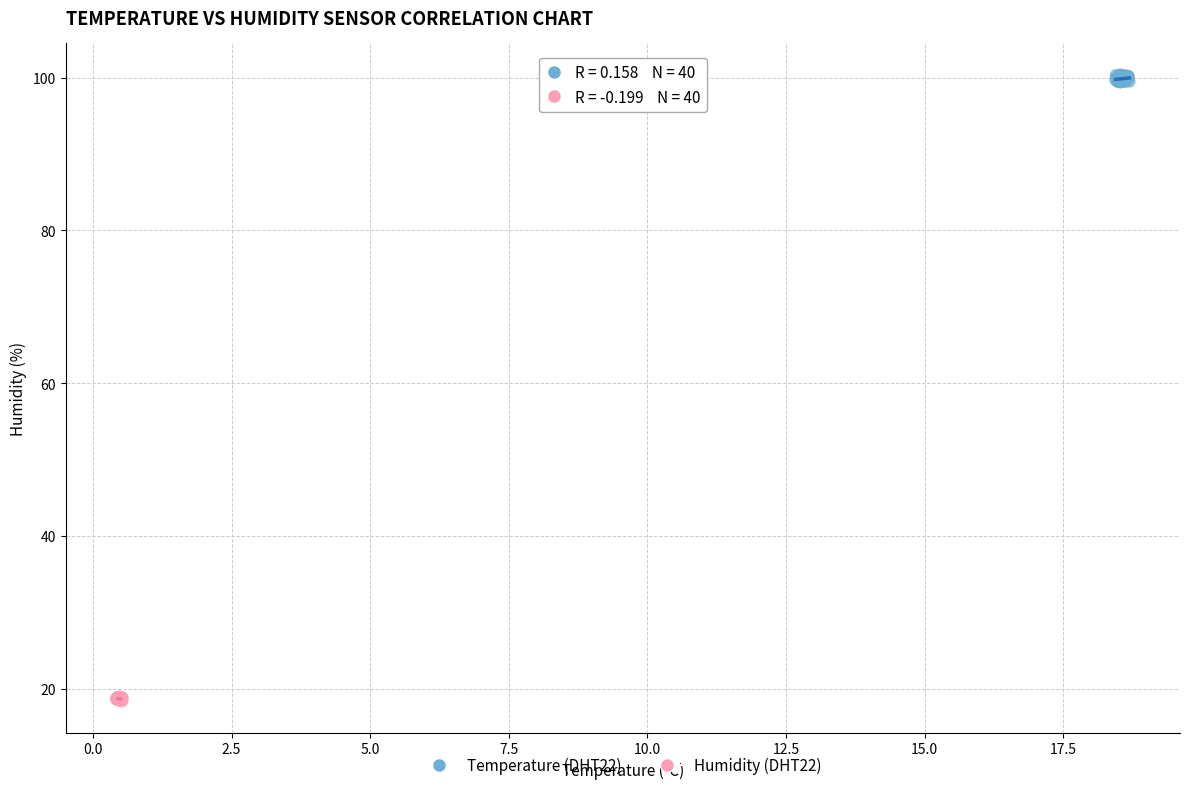

Which series reaches the minimum Y coordinate?

Humidity (DHT22)